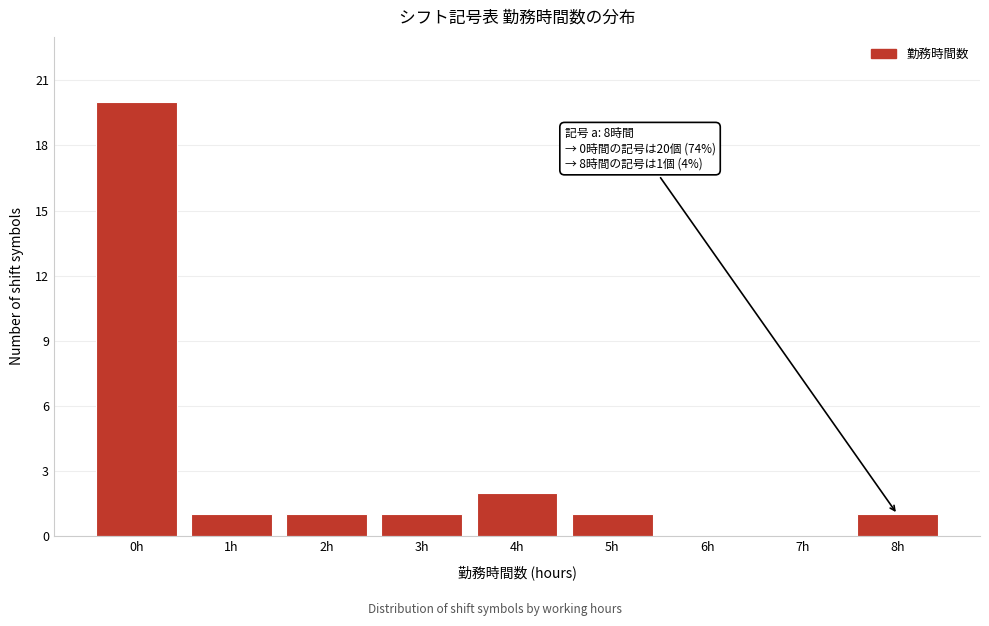

Reading right to left, what are all the values shown in this chart?

8h=1	7h=0	6h=0	5h=1	4h=2	3h=1	2h=1	1h=1	0h=20